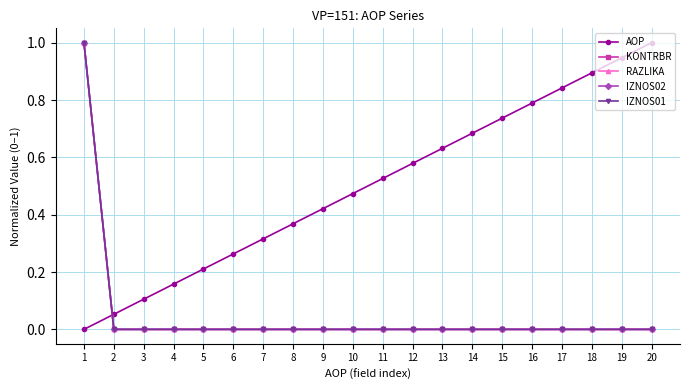

What is the total value across all series at 5?

0.2